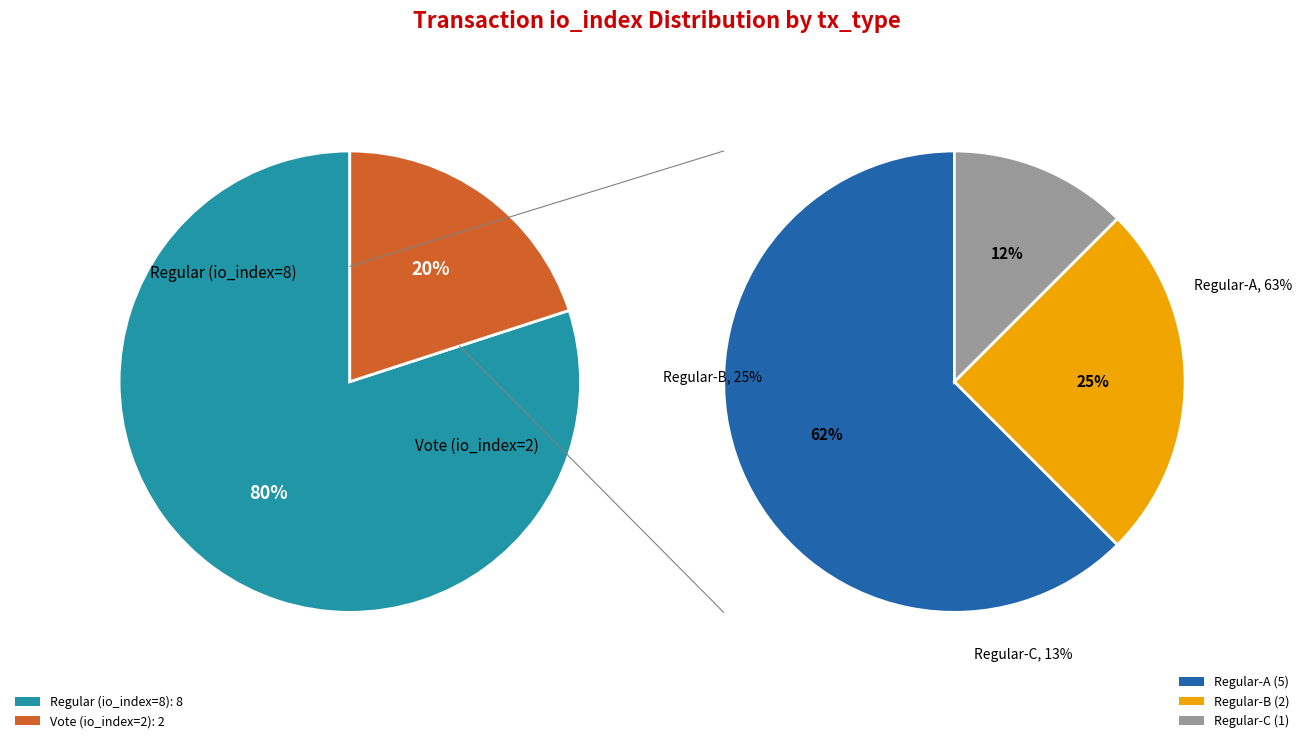

Which slice is the smallest?

Vote (io_index=2)